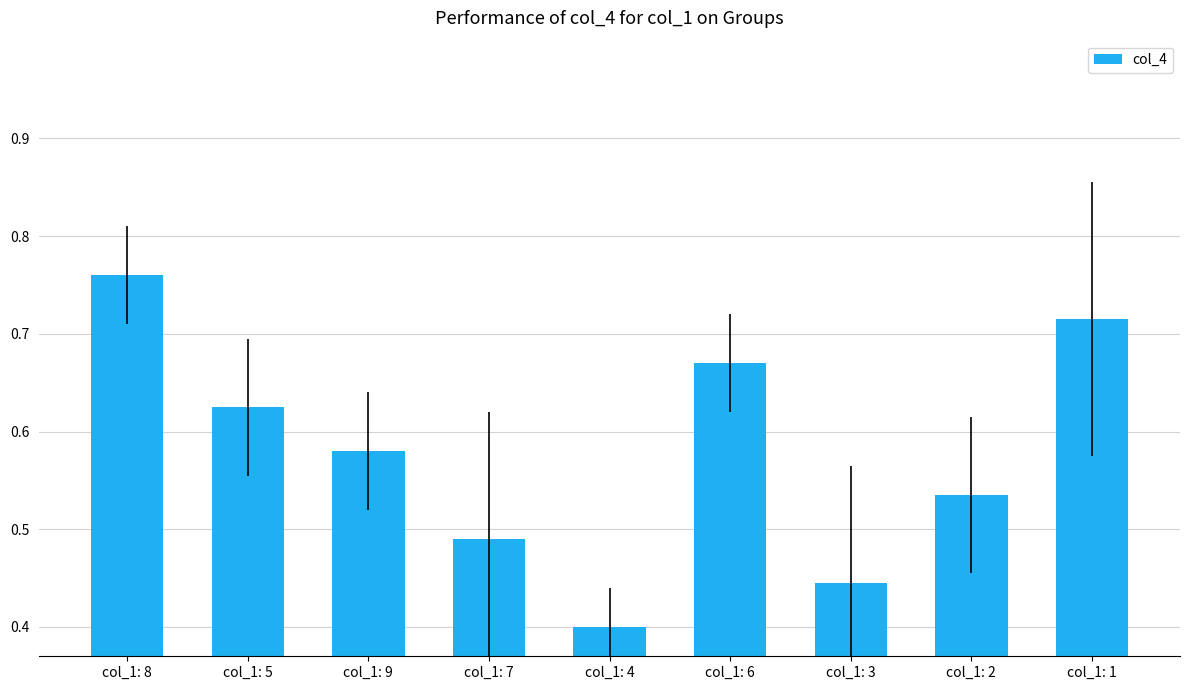

Is it true that the value at col_1: 7 is 0.1?

False